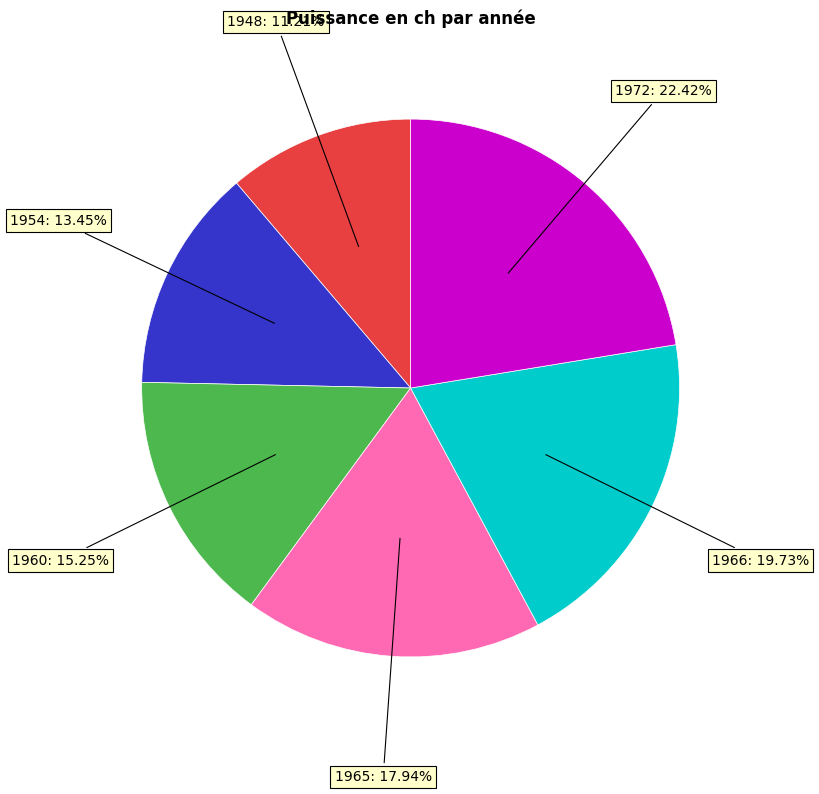

What percentage is the 1954 slice, to the nearest percent?

13%